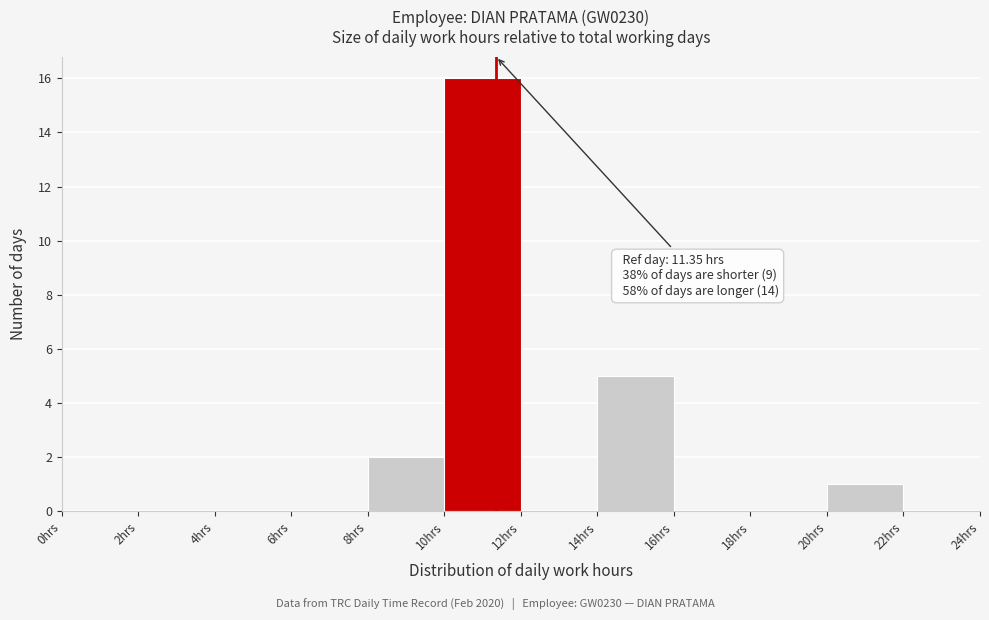

Over which range of the x-axis is the bar tallest?

10 to 12